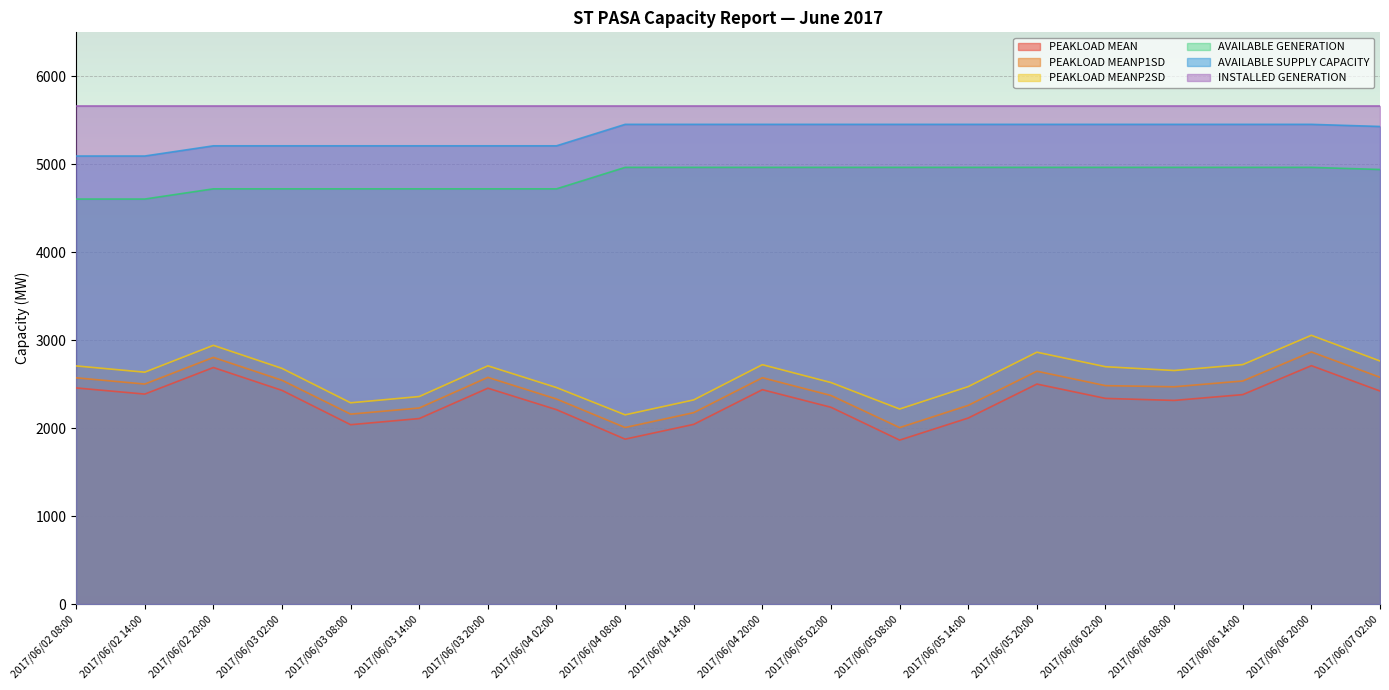

True or false: AVAILABLE GENERATION has more than 0 interior local peaks.

False